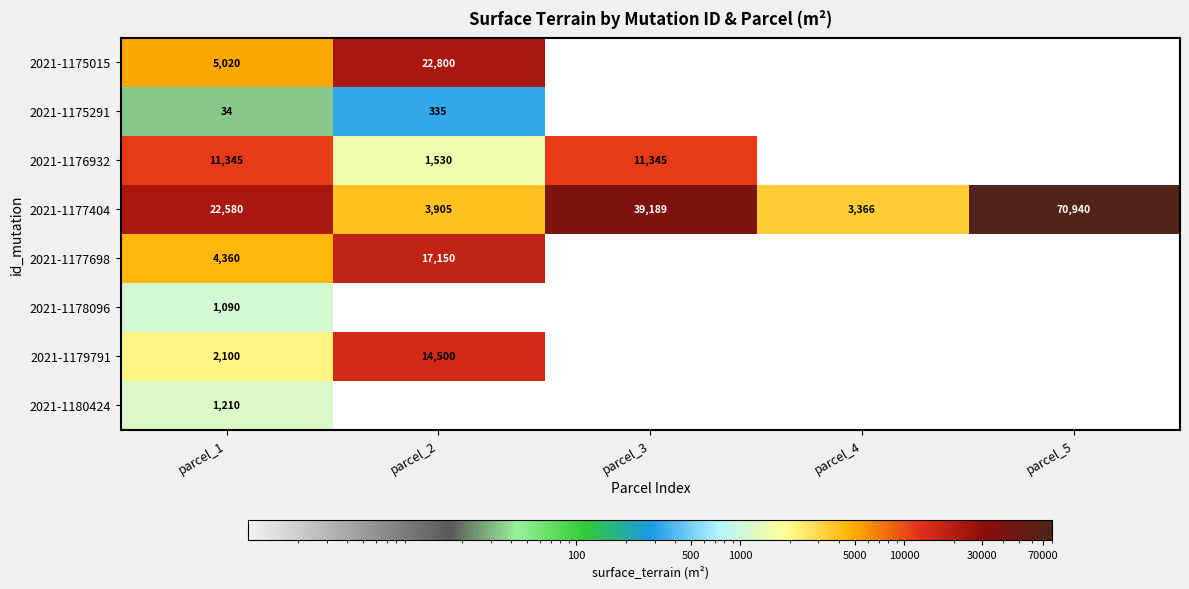

What is the average value of the 2021-1177404 series?

27996